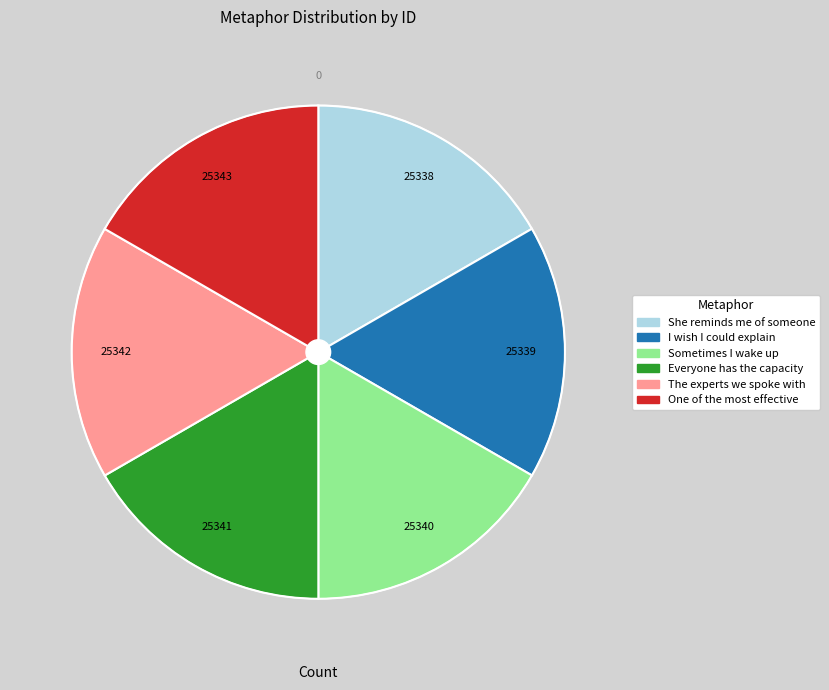

Is the sum of She reminds me of someone and The experts we spoke with greater than half?

No